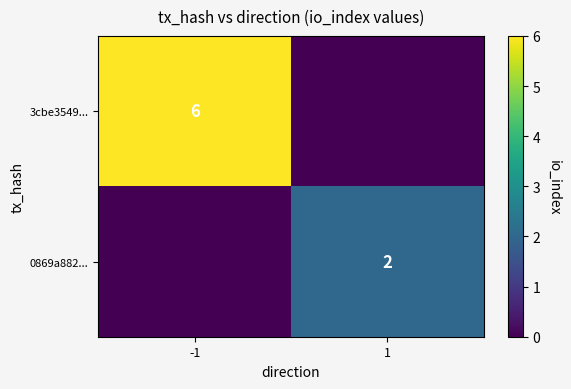

The value of 0869a882... at 1 is 3. True or false?

False